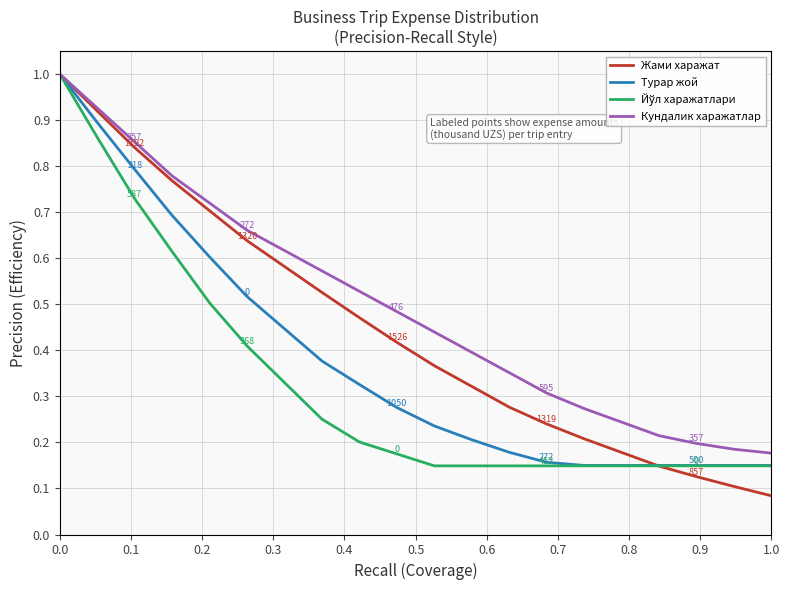

What is the lowest value of the Турар жой series?

0.2